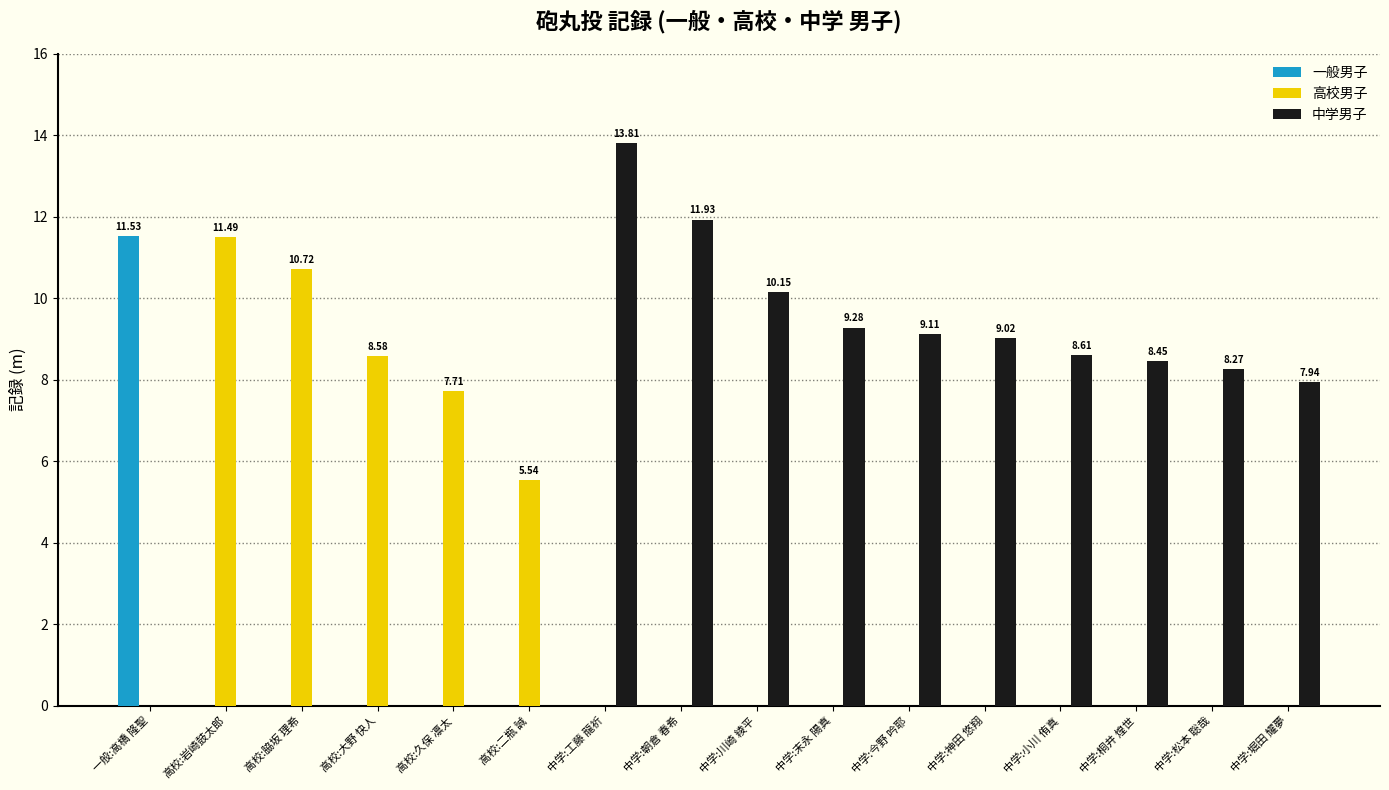

What are all the series names shown in the legend?

一般男子, 高校男子, 中学男子